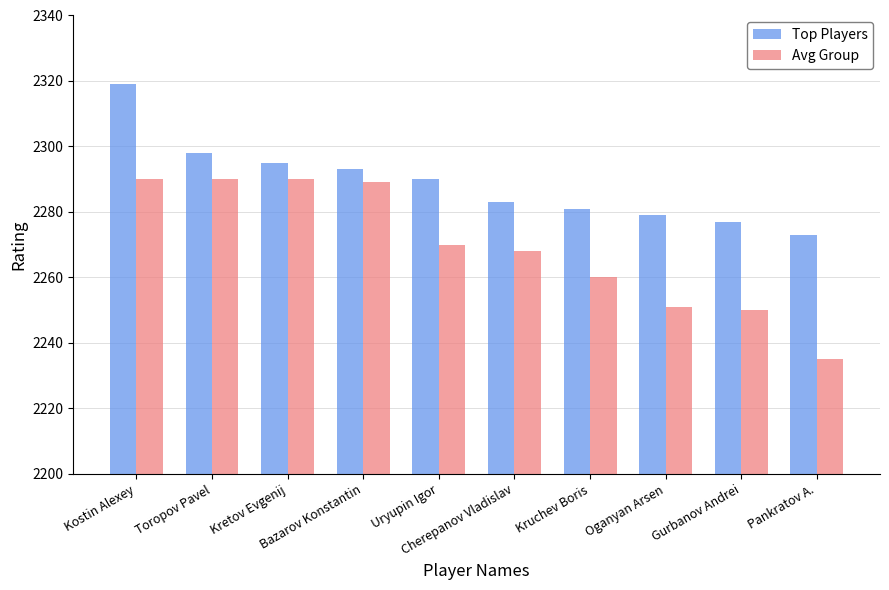

How many distinct data groups are displayed?

2